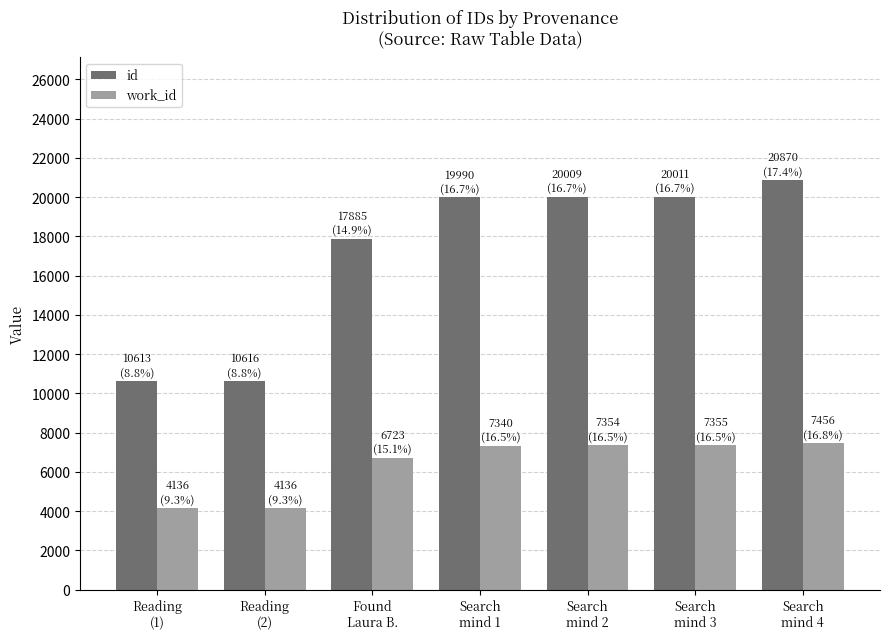

How many distinct data groups are displayed?

2